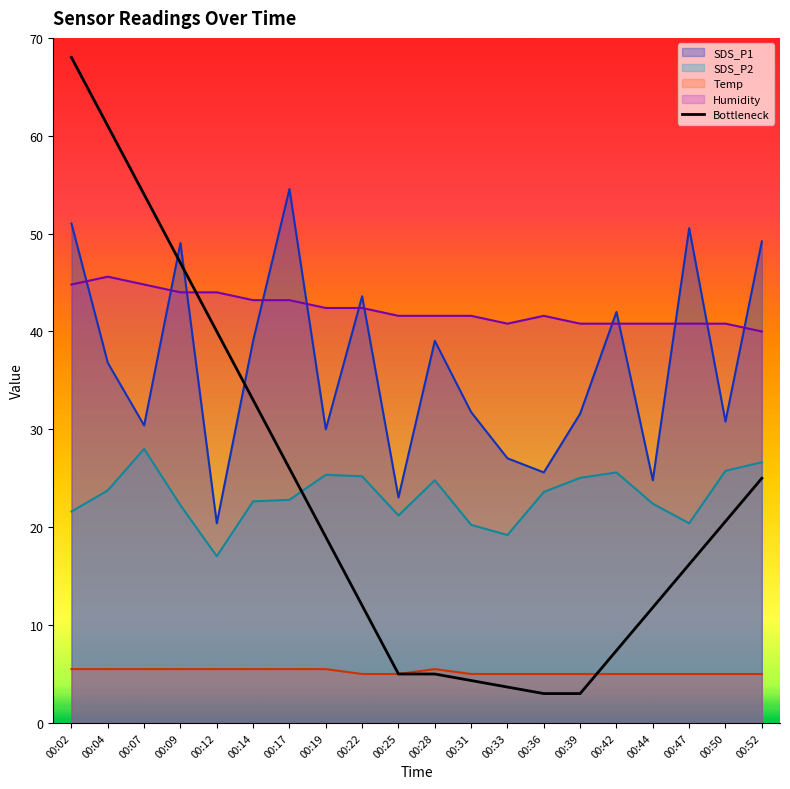

Rank the series at 00:19 from lowest to highest value.

Temp, Bottleneck, SDS_P2, SDS_P1, Humidity